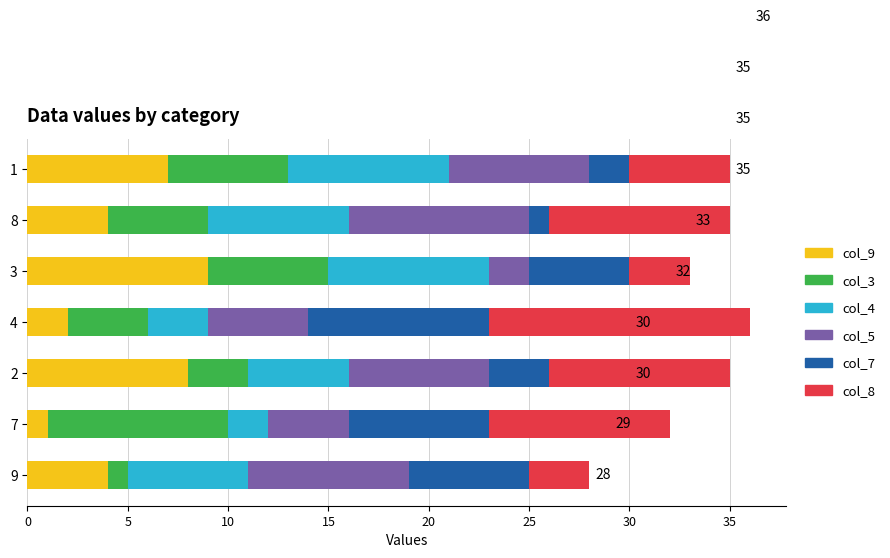

What is the label of the 4th bar from the right?

8